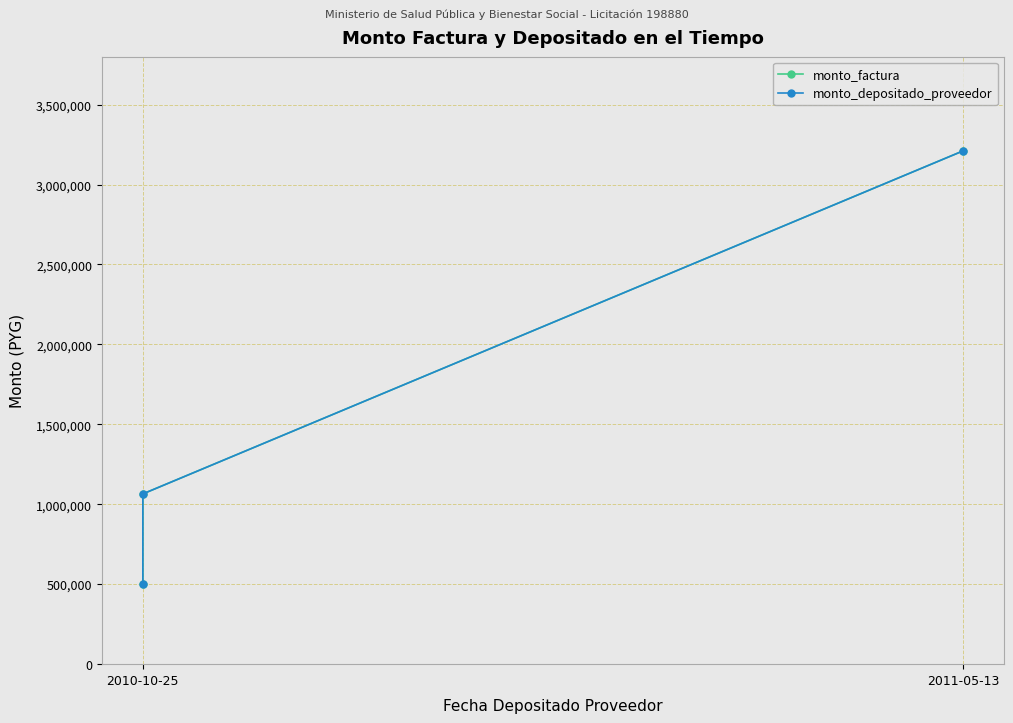

Where does the monto_depositado_proveedor series first go above 1065000?

2011-05-13